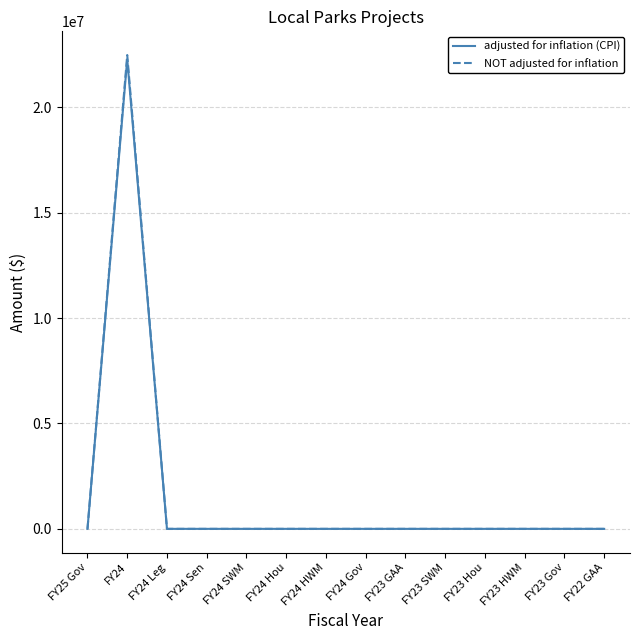

Which series has the largest range (max minus min)?

NOT adjusted for inflation